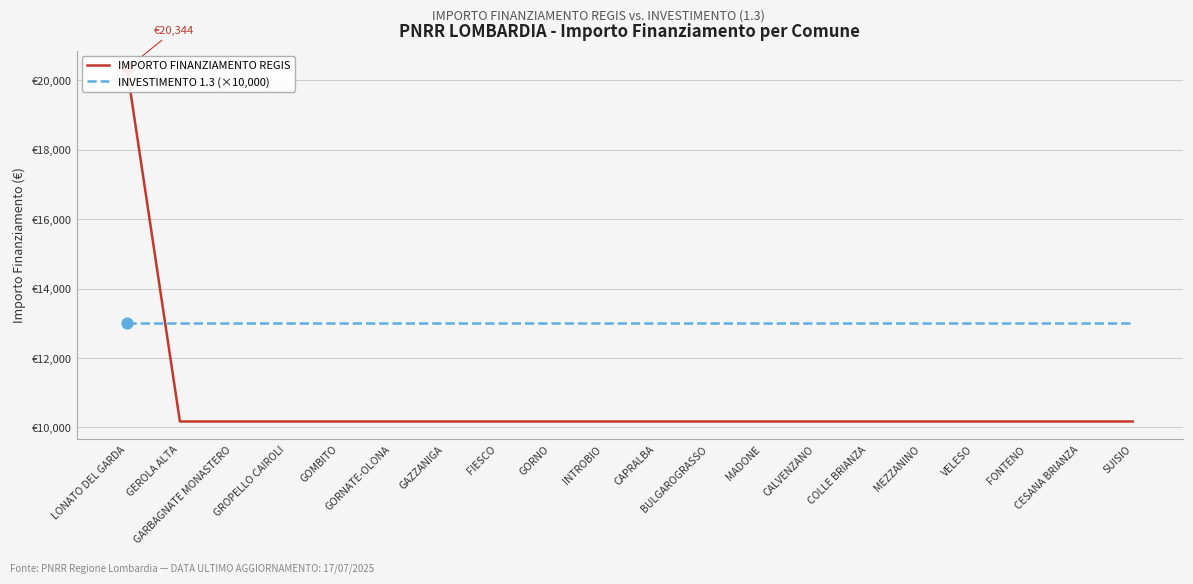

Which series reaches the minimum Y coordinate?

IMPORTO FINANZIAMENTO REGIS